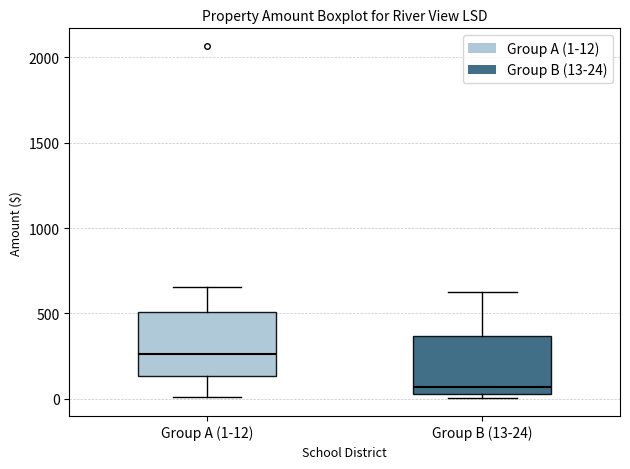

Reading left to right, transcribe this box plot: for each box, give where its median line is, the range the box spans, and where its two whiskers end, as read against the y-axis. The values are not printed on the chart, so give them approximately, as read against the axis.

Group A (1-12): median 250, box 150 to 500, whiskers 0 to 650
Group B (13-24): median 50 (just above the box's lower edge), box 50 to 350, whiskers 0 to 650